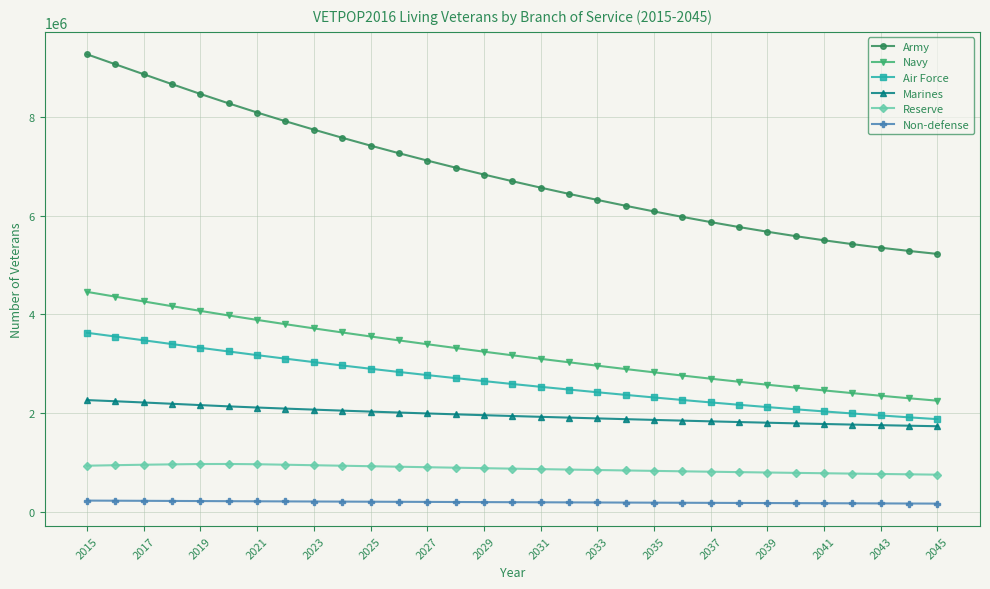

What is the value of the Marines point at the 17th from the left?

1922442.2